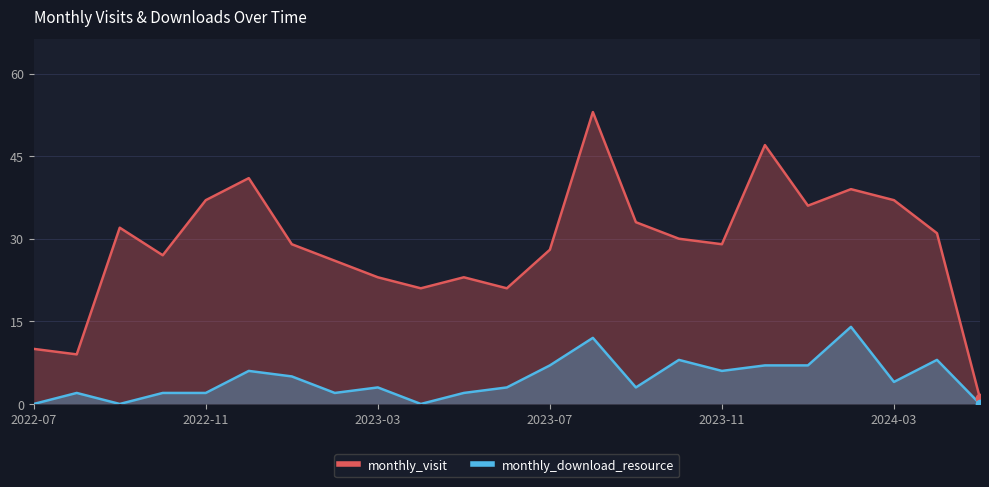

List the series in order of their overall mean, lowest first.

monthly_download_resource, monthly_visit